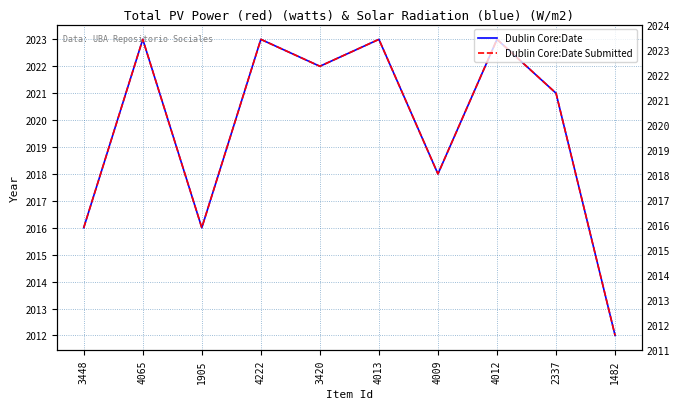

Which has a higher value, 4009 or 3420?

3420